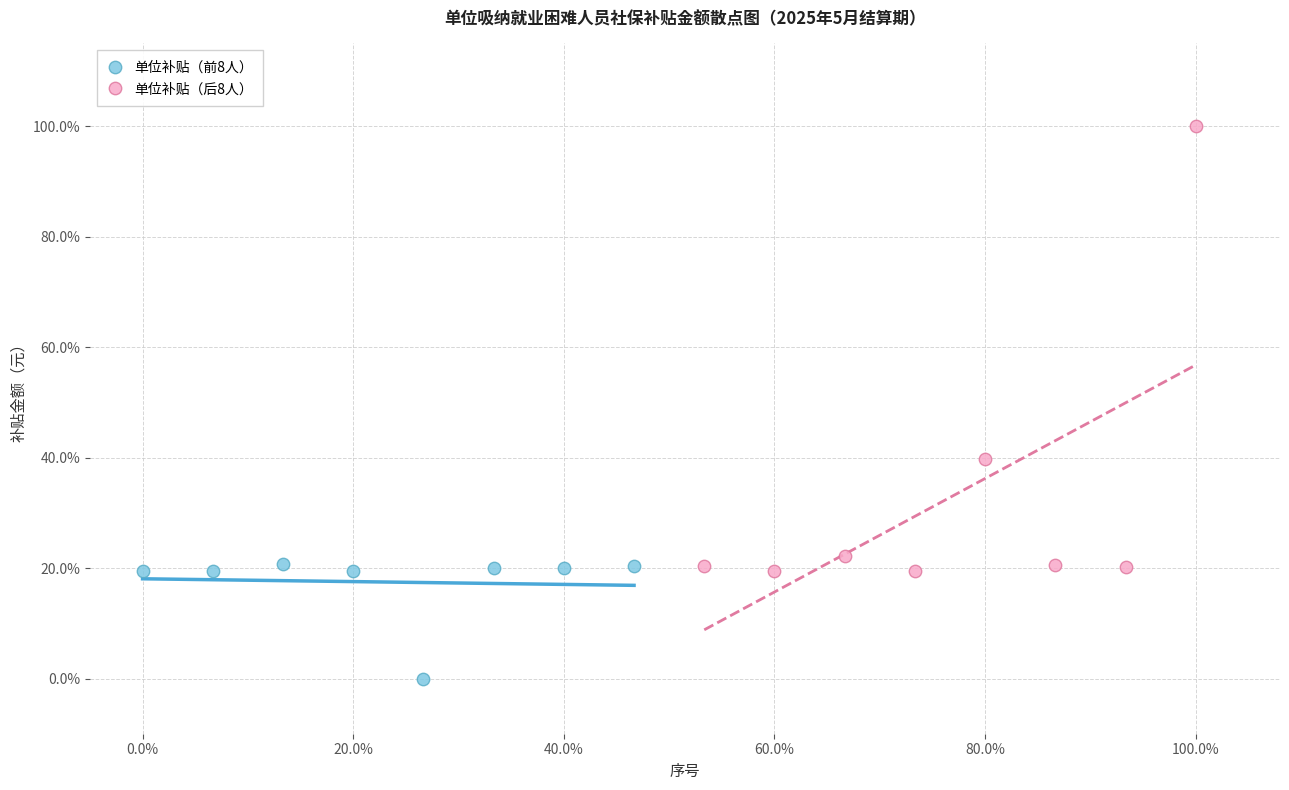

Which series reaches the maximum Y coordinate?

单位补贴（后8人）